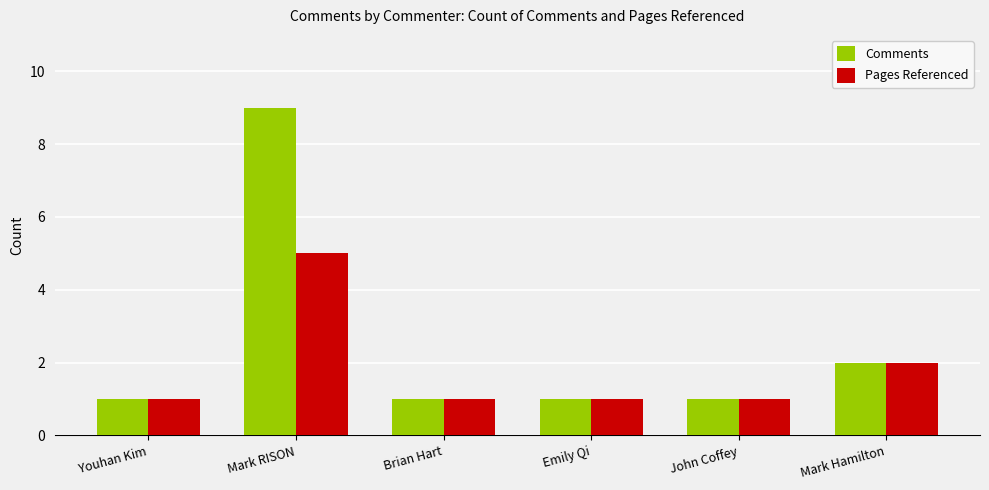

What is the sum of all Comments values?

15